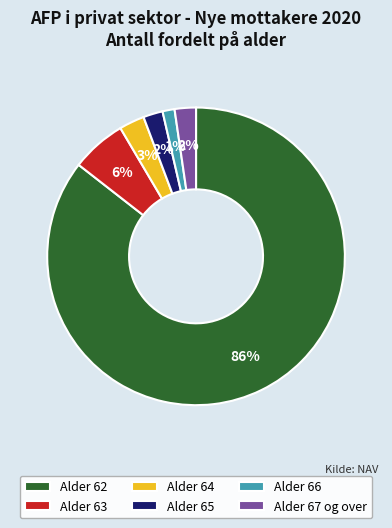

To the nearest percent, what is the average slice percentage?

17%